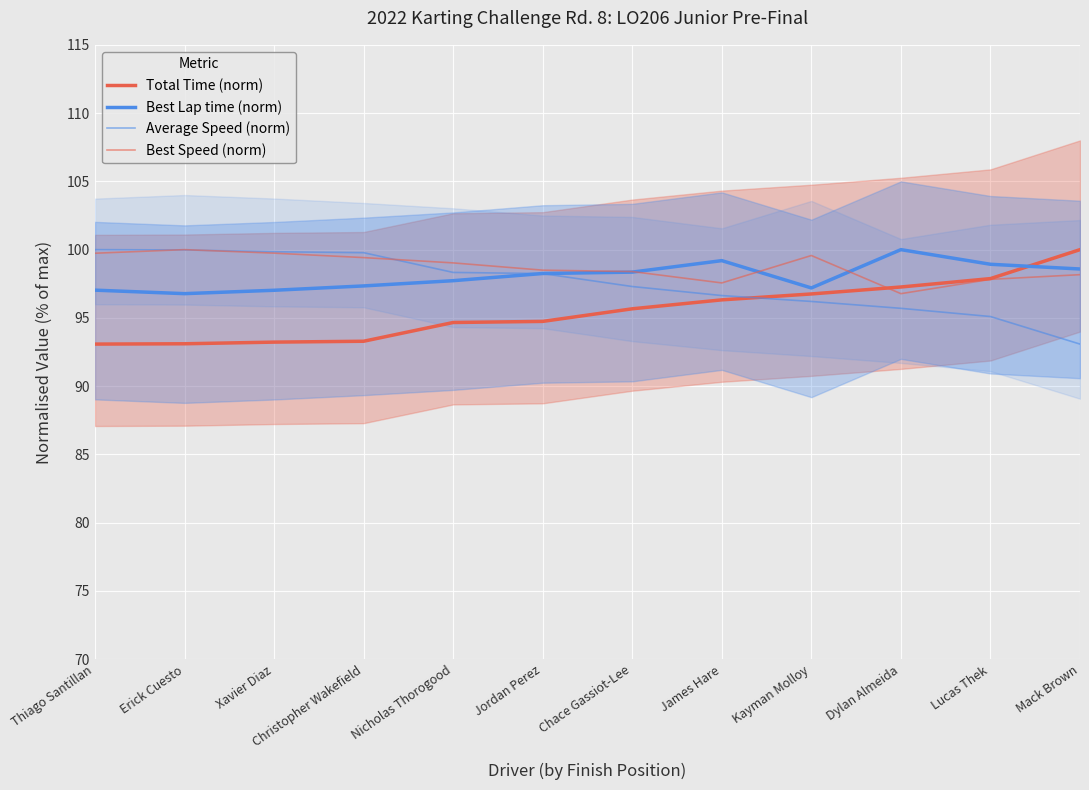

List the series in order of their overall mean, highest first.

Best Speed (norm), Best Lap time (norm), Average Speed (norm), Total Time (norm)